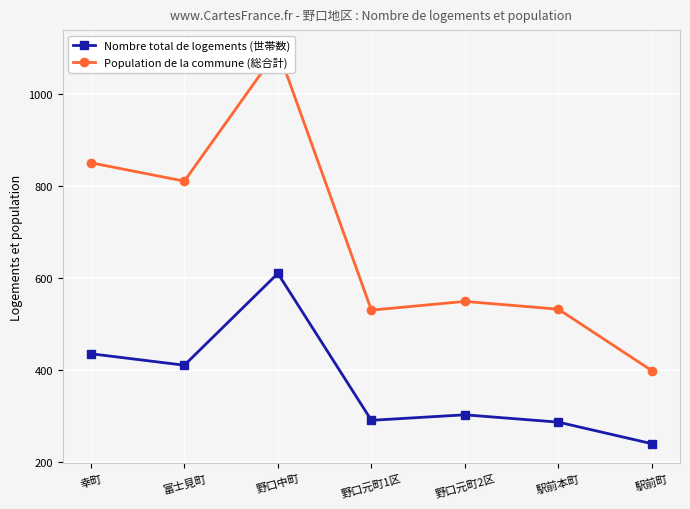

Which has a higher value, 野口元町2区 or 富士見町?

富士見町